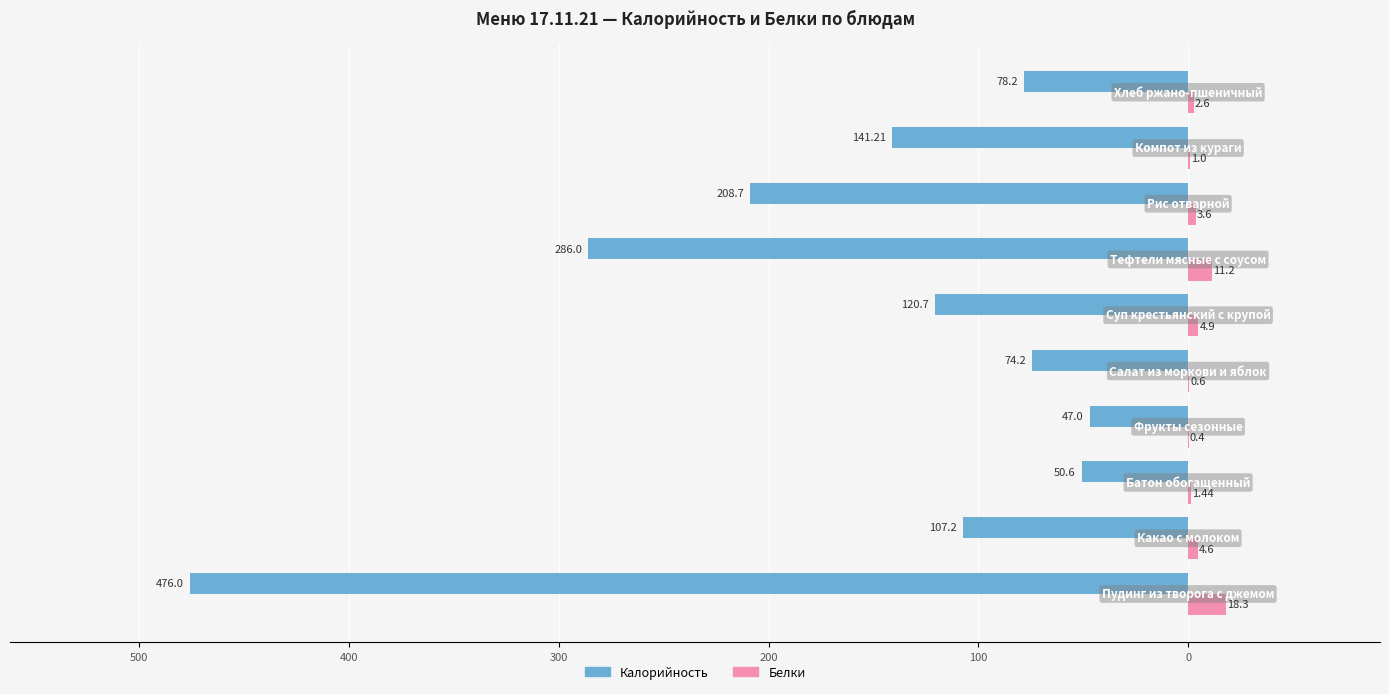

What are all the series names shown in the legend?

Калорийность, Белки